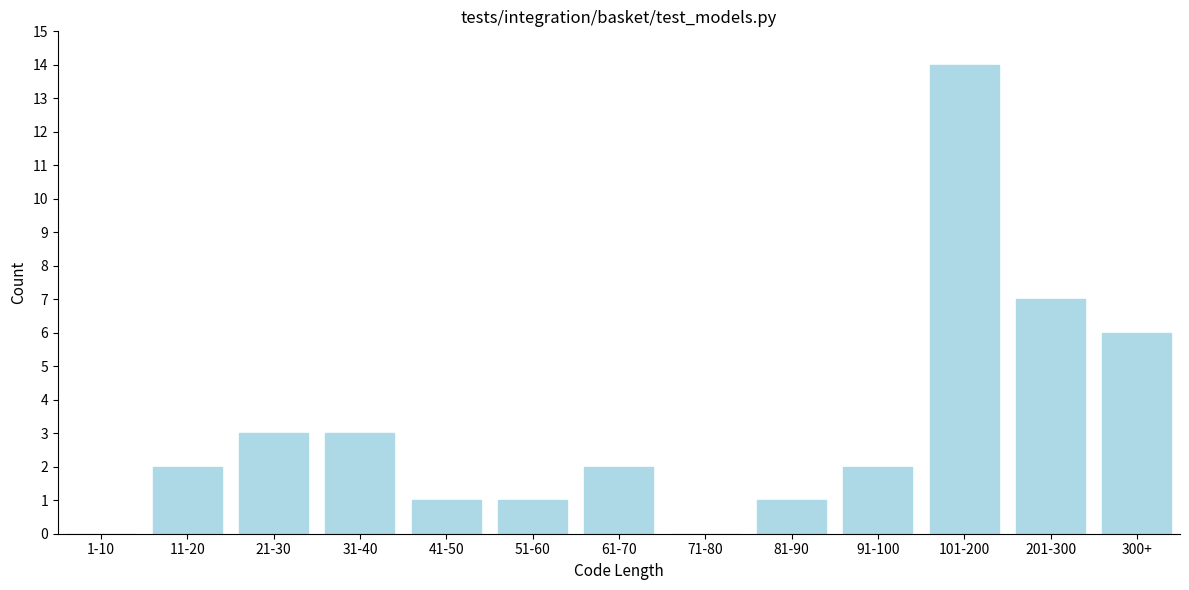

Reading right to left, extract all data points from this chart.

300+=6	201-300=7	101-200=14	91-100=2	81-90=1	71-80=0	61-70=2	51-60=1	41-50=1	31-40=3	21-30=3	11-20=2	1-10=0